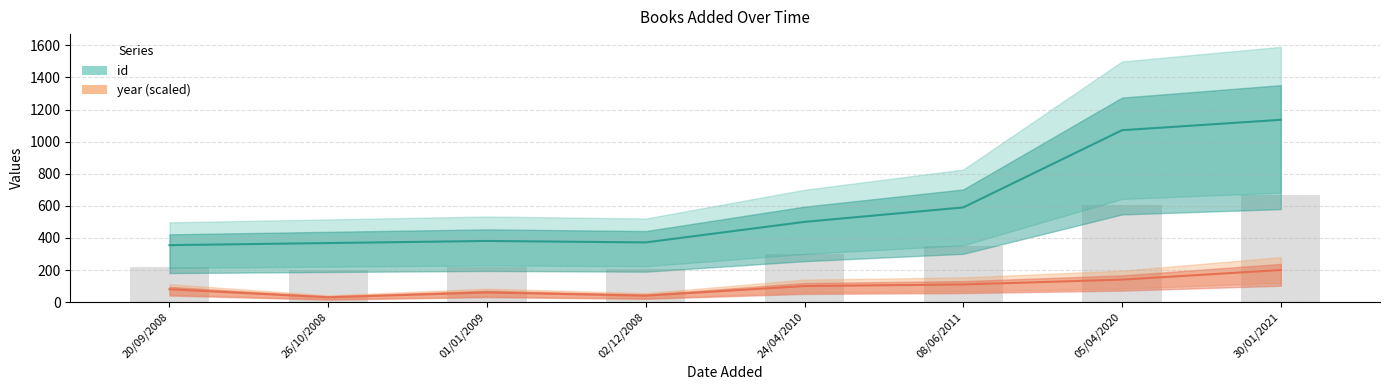

What is the value of the year (scaled) bar at the 3rd from the left?

60